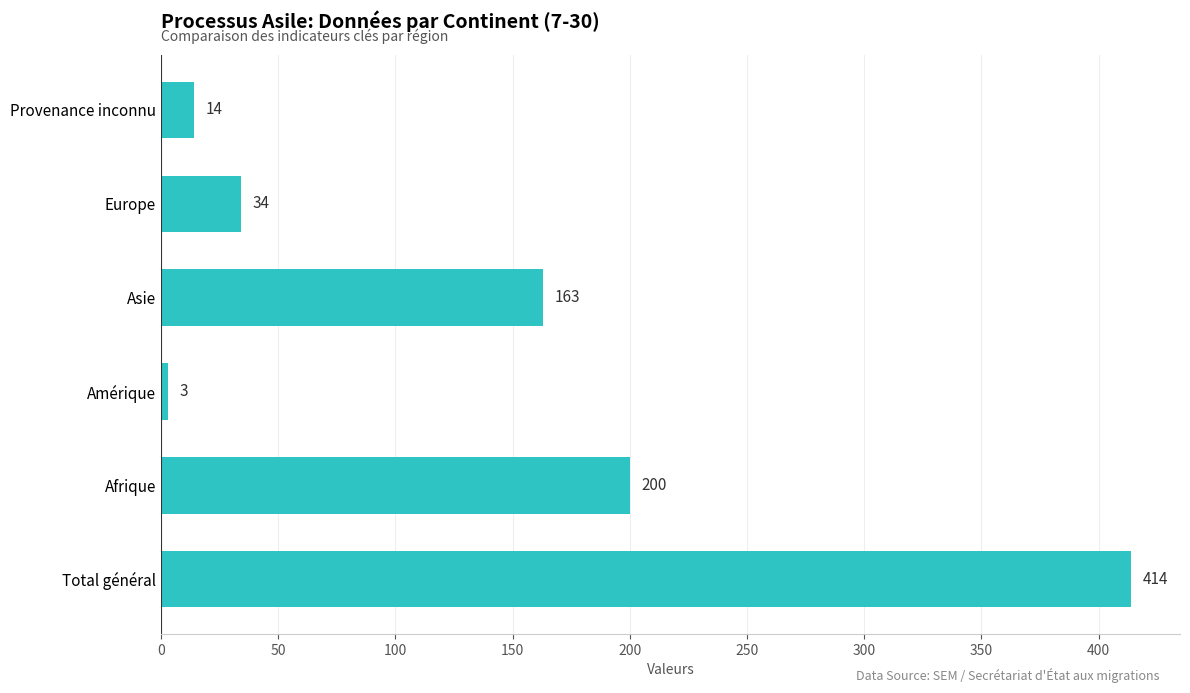

Is it true that the value at Provenance inconnu is 14?

True